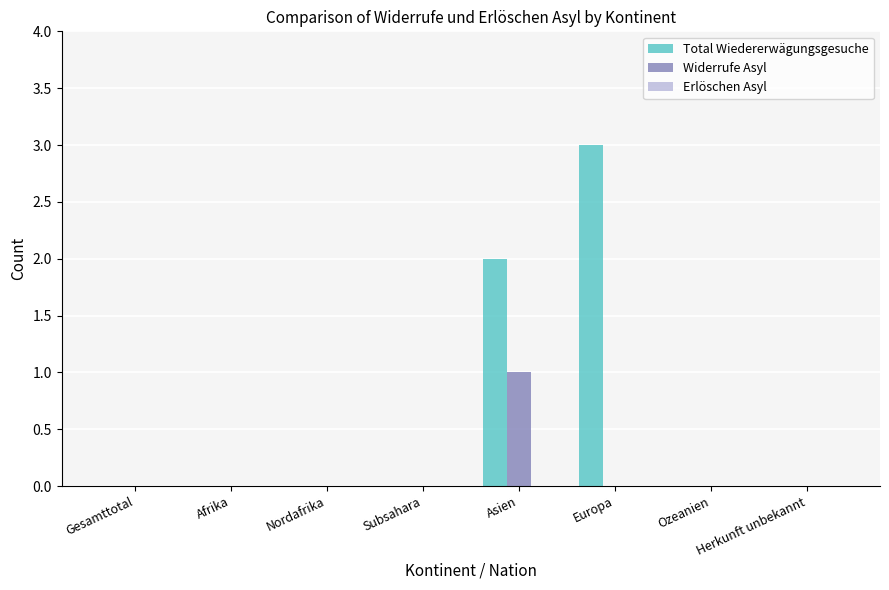

Which category has the highest value across all series?

Europa